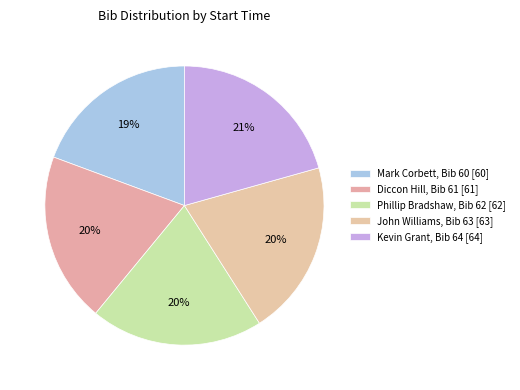

Count the number of slices in the pie.

5